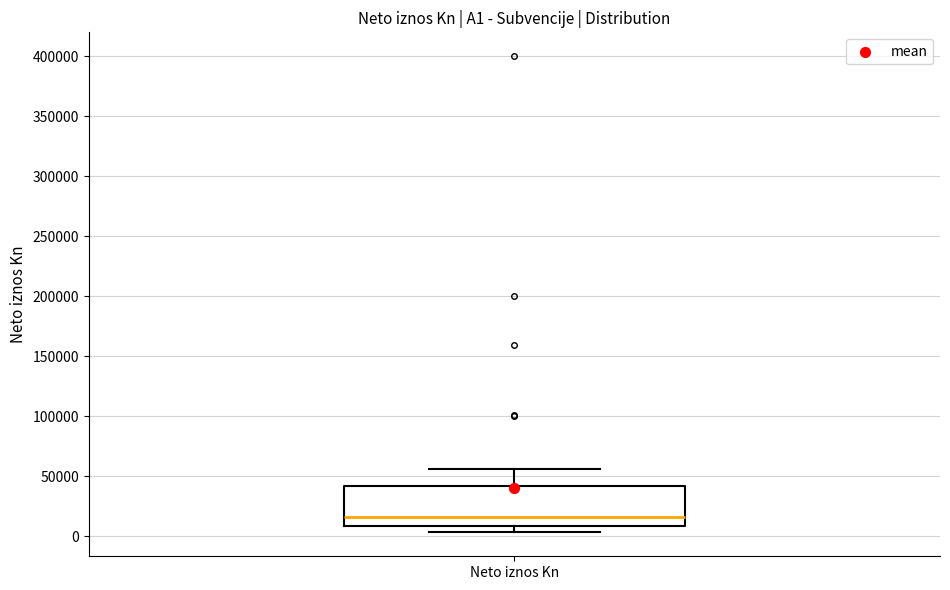

Read this box plot against the y-axis: the position of the median line, the range covered by the box, and the ends of both whiskers. The values are not printed on the chart, so give them approximately, as read against the axis.

median 15000, box 10000 to 40000, whiskers 5000 to 55000